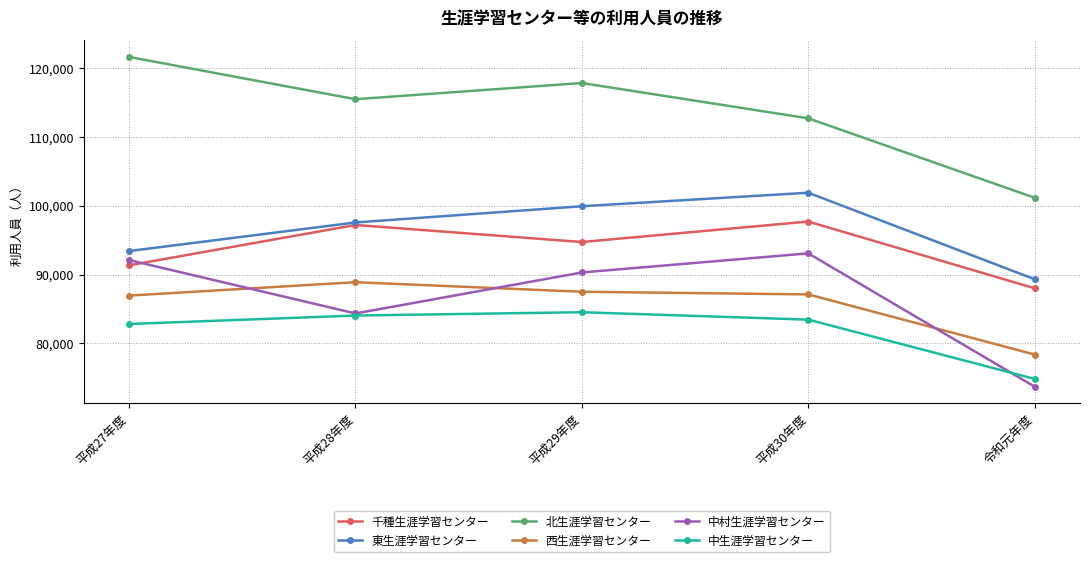

Is it true that 東生涯学習センター equals 93431 at 平成27年度?

True